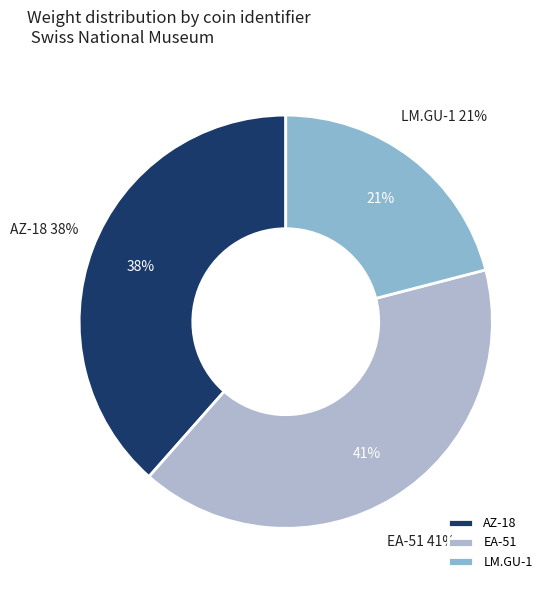

The EA-51 slice represents 54% of the pie. True or false?

False